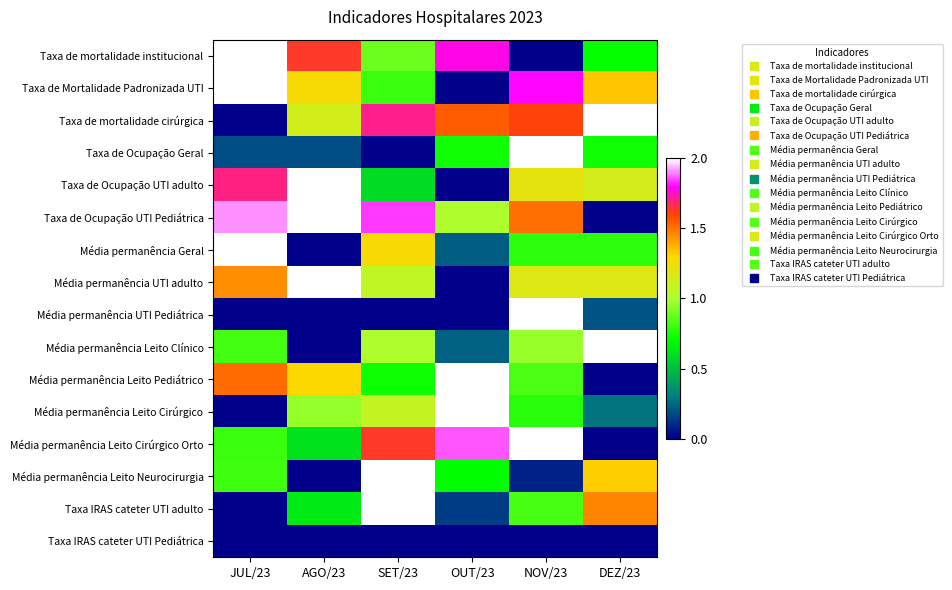

Reading left to right, what are all the values shown in this chart?

Taxa de mortalidade institucional: JUL/23=2.0	AGO/23=1.6	SET/23=0.9	OUT/23=1.8	NOV/23=0.0	DEZ/23=0.7
Taxa de Mortalidade Padronizada UTI: JUL/23=2.0	AGO/23=1.3	SET/23=0.8	OUT/23=0.0	NOV/23=1.8	DEZ/23=1.3
Taxa de mortalidade cirúrgica: JUL/23=0.0	AGO/23=1.1	SET/23=1.7	OUT/23=1.6	NOV/23=1.6	DEZ/23=2.0
Taxa de Ocupação Geral: JUL/23=0.2	AGO/23=0.2	SET/23=0.0	OUT/23=0.7	NOV/23=2.0	DEZ/23=0.7
Taxa de Ocupação UTI adulto: JUL/23=1.7	AGO/23=2.0	SET/23=0.6	OUT/23=0.0	NOV/23=1.2	DEZ/23=1.1
Taxa de Ocupação UTI Pediátrica: JUL/23=1.9	AGO/23=2.0	SET/23=1.8	OUT/23=1.0	NOV/23=1.5	DEZ/23=0.0
Média permanência Geral: JUL/23=2.0	AGO/23=0.0	SET/23=1.3	OUT/23=0.2	NOV/23=0.8	DEZ/23=0.8
Média permanência UTI adulto: JUL/23=1.4	AGO/23=2.0	SET/23=1.1	OUT/23=0.0	NOV/23=1.2	DEZ/23=1.2
Média permanência UTI Pediátrica: JUL/23=0.0	AGO/23=0.0	SET/23=0.0	OUT/23=0.0	NOV/23=2.0	DEZ/23=0.2
Média permanência Leito Clínico: JUL/23=0.8	AGO/23=0.0	SET/23=1.0	OUT/23=0.2	NOV/23=1.0	DEZ/23=2.0
Média permanência Leito Pediátrico: JUL/23=1.5	AGO/23=1.3	SET/23=0.7	OUT/23=2.0	NOV/23=0.8	DEZ/23=0.0
Média permanência Leito Cirúrgico: JUL/23=0.0	AGO/23=1.0	SET/23=1.1	OUT/23=2.0	NOV/23=0.8	DEZ/23=0.3
Média permanência Leito Cirúrgico Orto: JUL/23=0.8	AGO/23=0.6	SET/23=1.6	OUT/23=1.9	NOV/23=2.0	DEZ/23=0.0
Média permanência Leito Neurocirurgia: JUL/23=0.8	AGO/23=0.0	SET/23=2.0	OUT/23=0.7	NOV/23=0.1	DEZ/23=1.3
Taxa IRAS cateter UTI adulto: JUL/23=0.0	AGO/23=0.6	SET/23=2.0	OUT/23=0.1	NOV/23=0.8	DEZ/23=1.5
Taxa IRAS cateter UTI Pediátrica: JUL/23=0.0	AGO/23=0.0	SET/23=0.0	OUT/23=0.0	NOV/23=0.0	DEZ/23=0.0